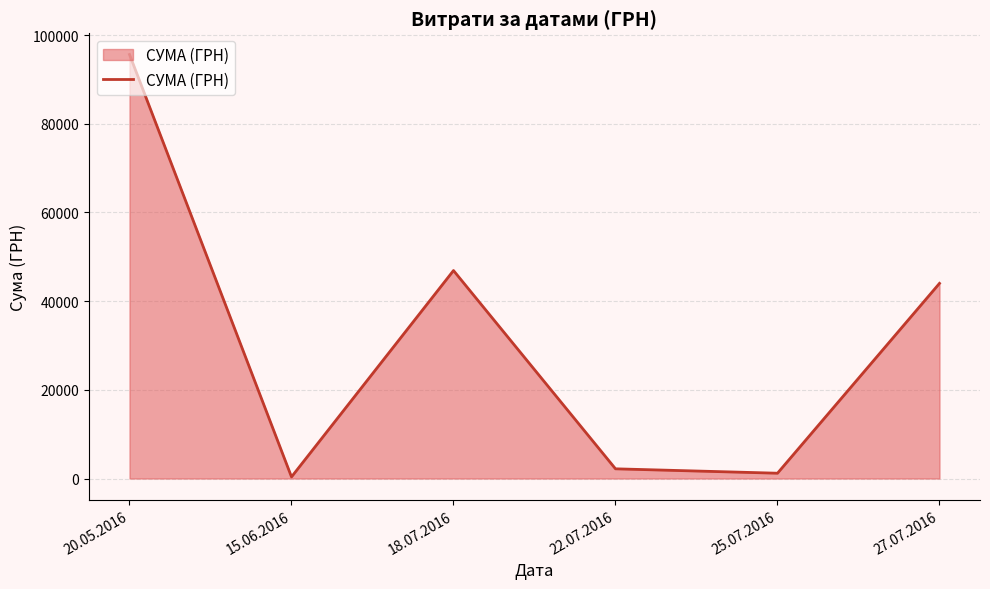

How many lines are shown in the chart?

1